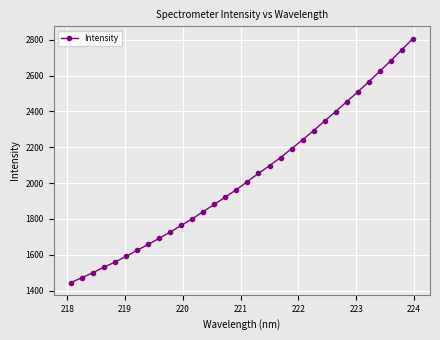

What is the value of the 13th point from the left?

1841.4